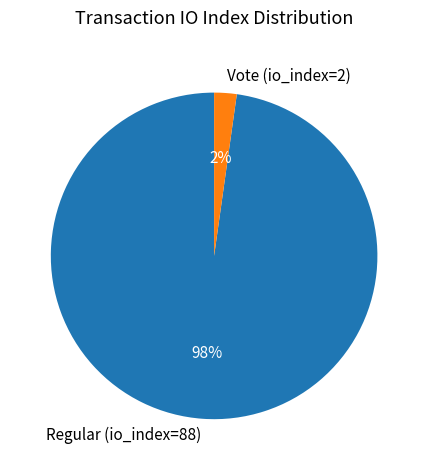

True or false: Regular (io_index=88) accounts for 98% of the total.

True